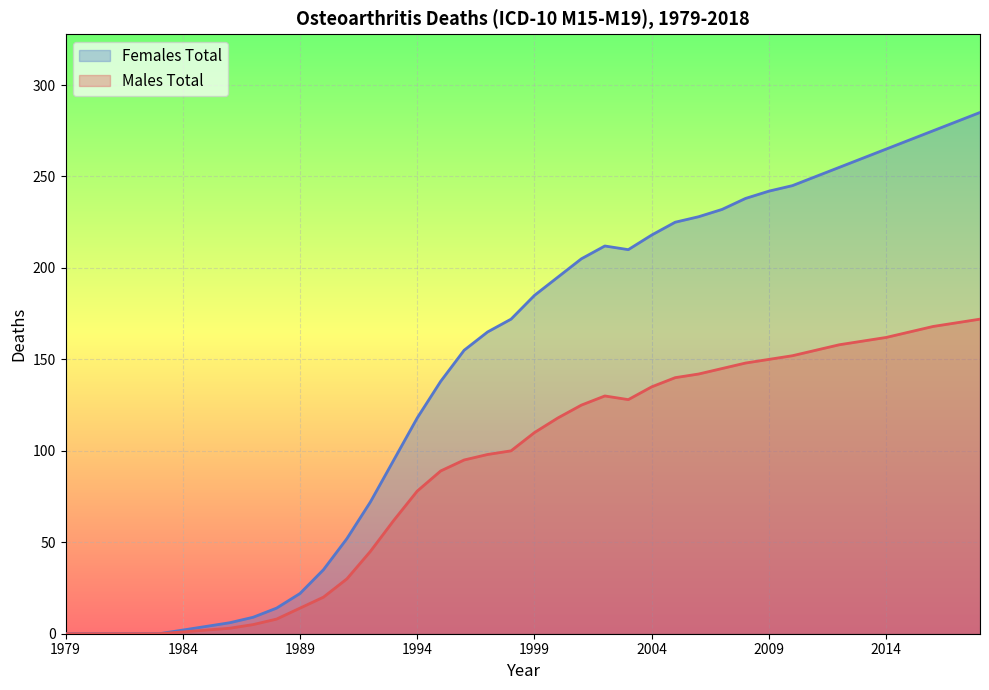

True or false: Males Total and Females Total cross at least once.

False